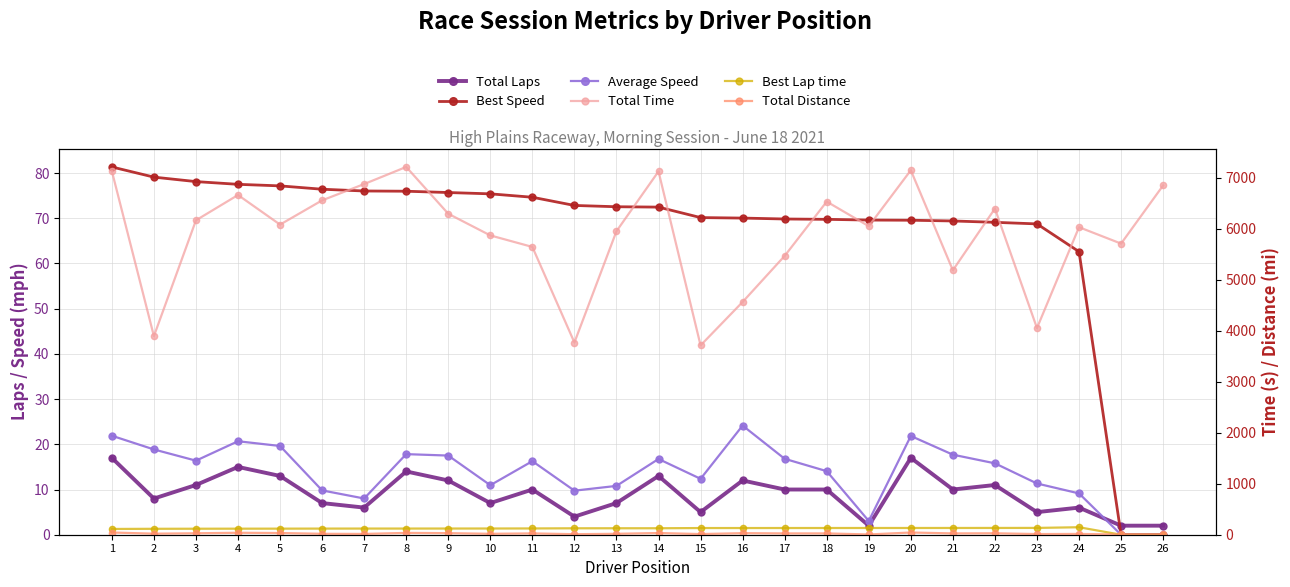

Read the Total Time value at 16.

4562.6